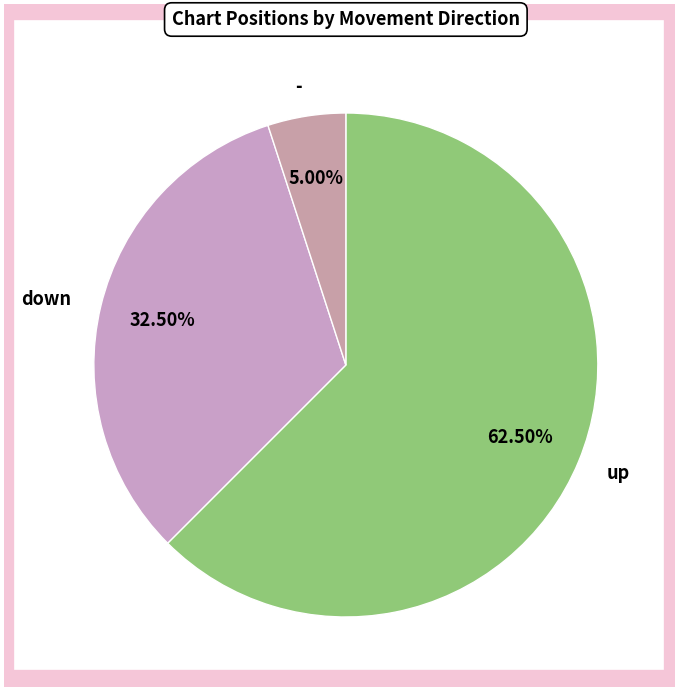

Is the sum of up and down greater than half?

Yes